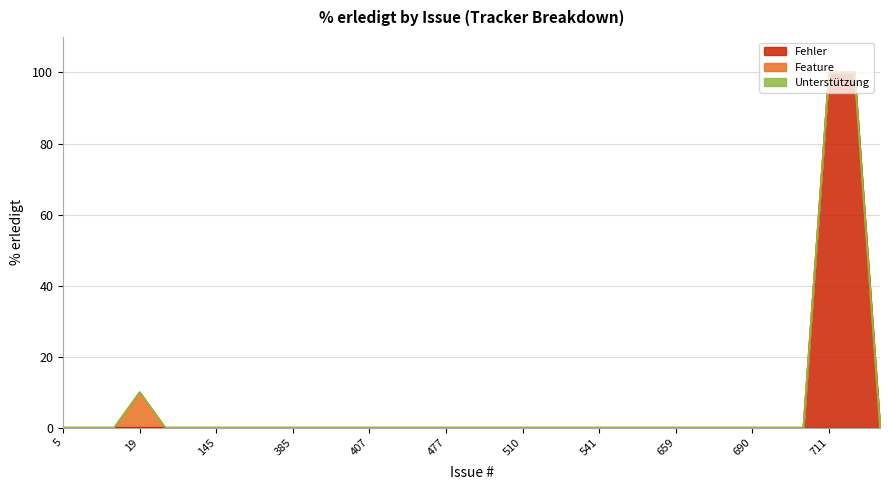

True or false: Fehler has more than 0 points higher than both neighbors.

False